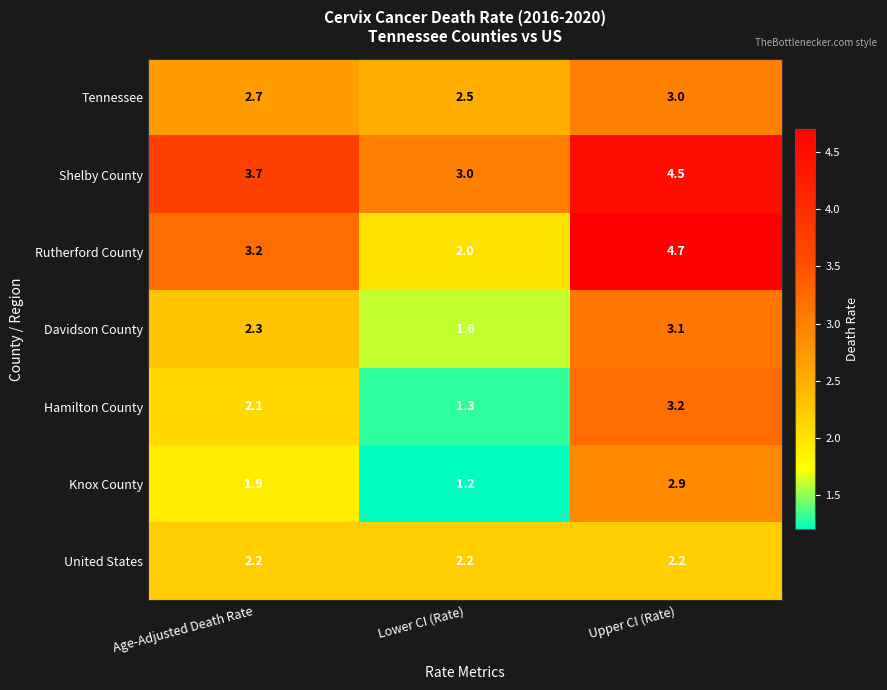

What is the greatest value displayed?

4.7